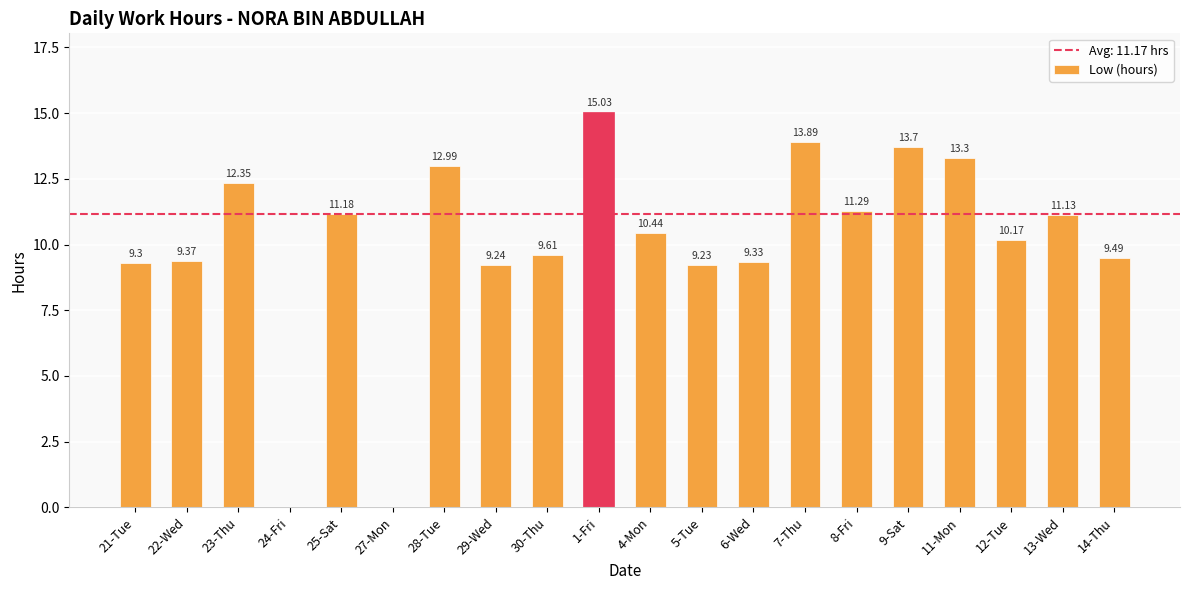

What is the change in value from 21-Tue to 8-Fri?

+2.0